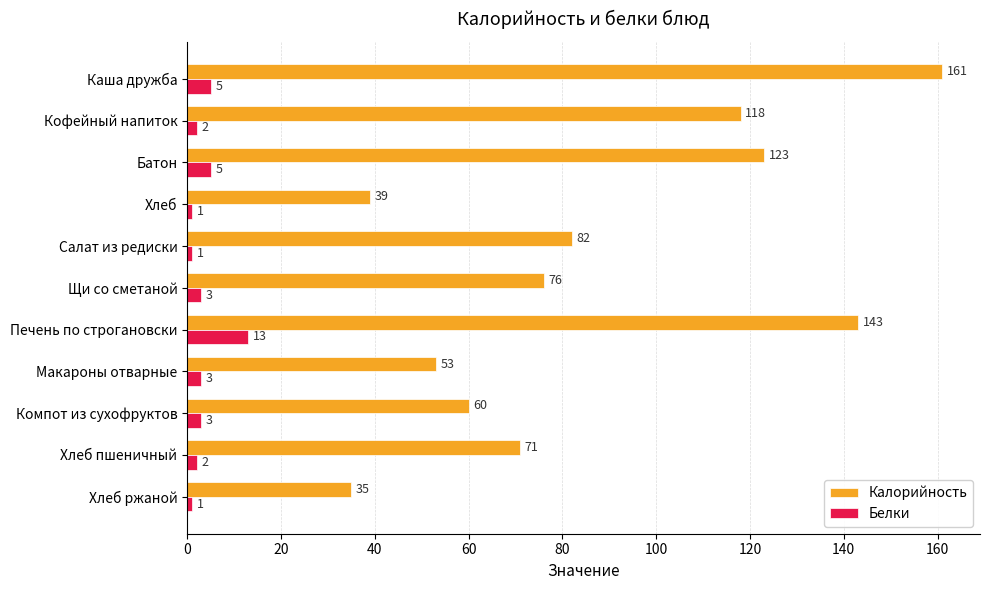

At which label is Калорийность closest to 98?

Салат из редиски